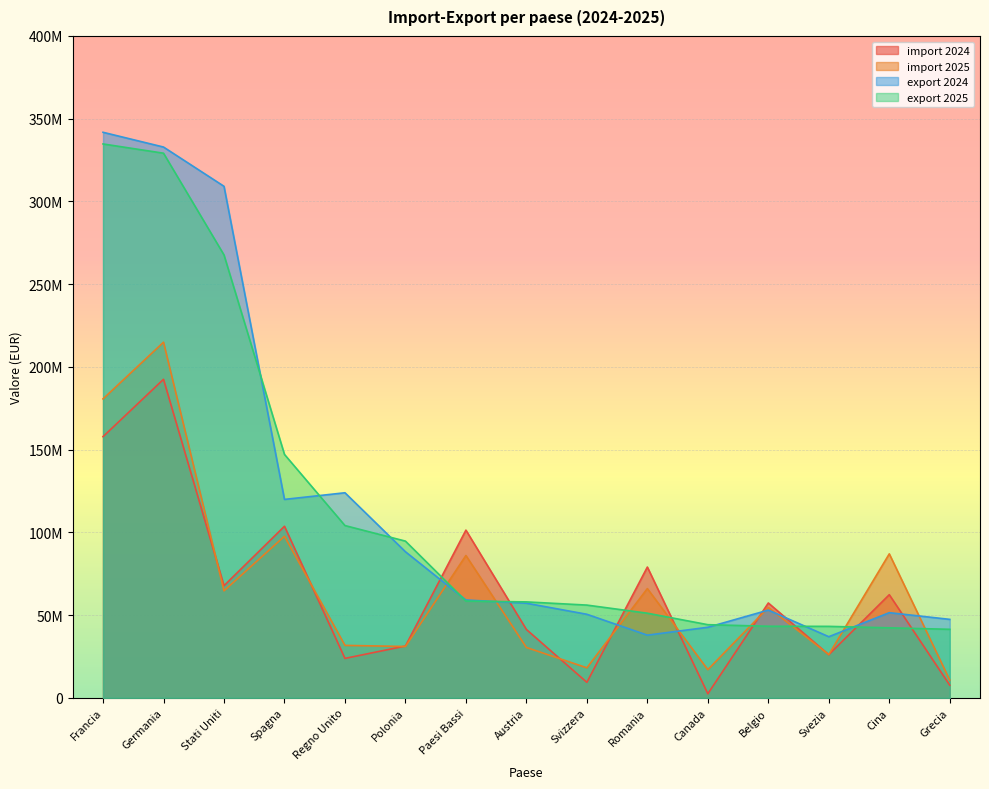

Rank the series at Svezia from highest to lowest value.

export 2025, export 2024, import 2025, import 2024